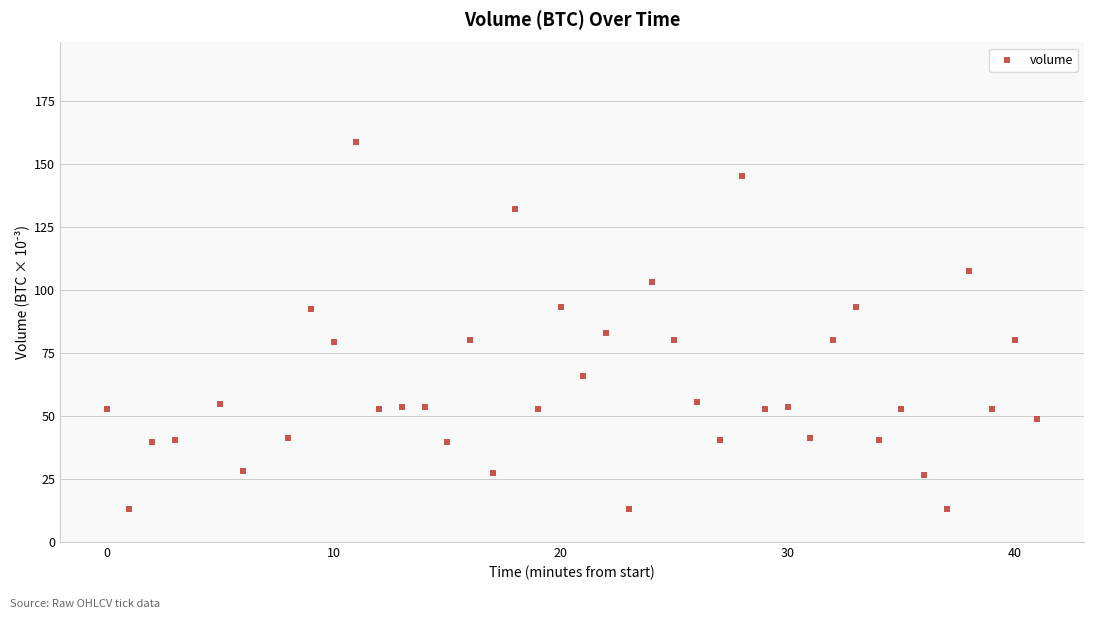

What Y value in the scatter plot is closest to 85?

82.8